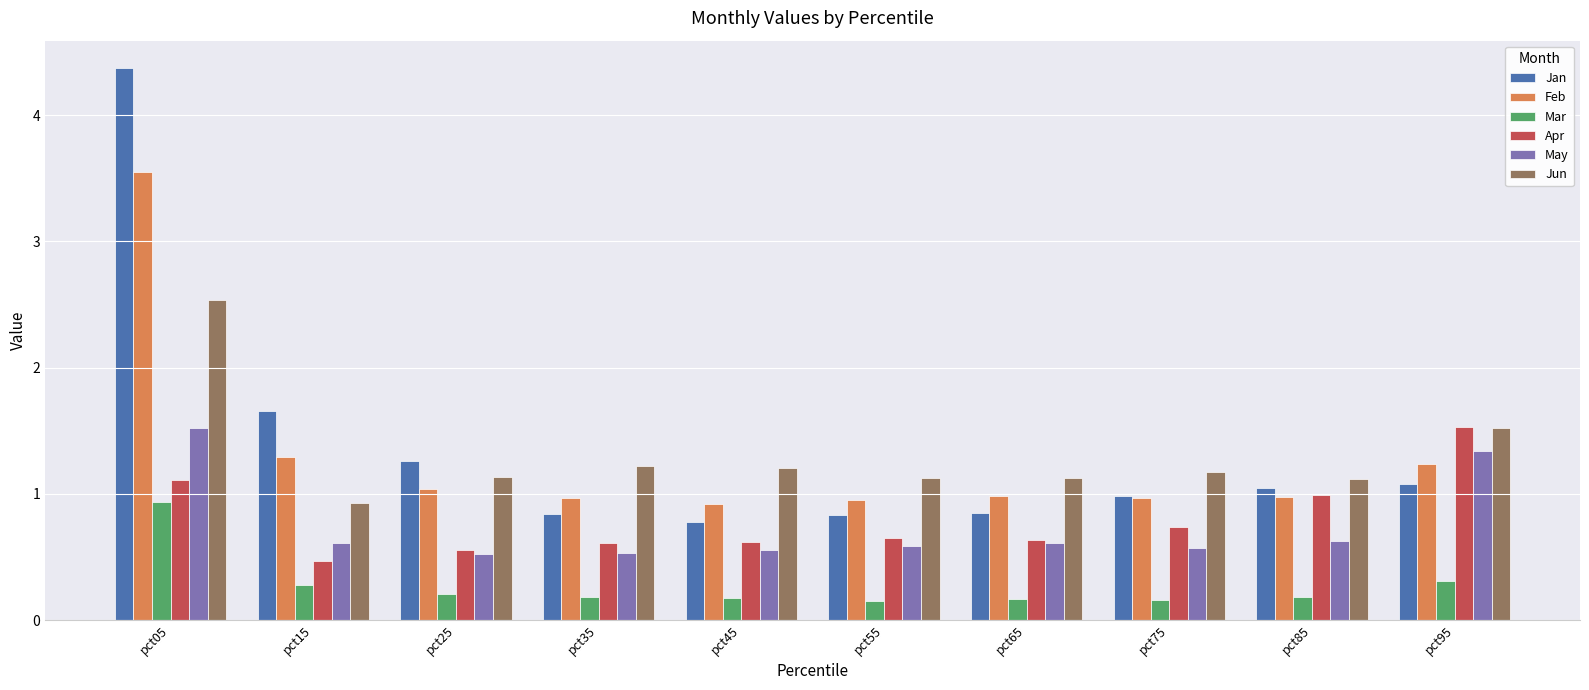

Which category has the highest value in the Feb series?

pct05